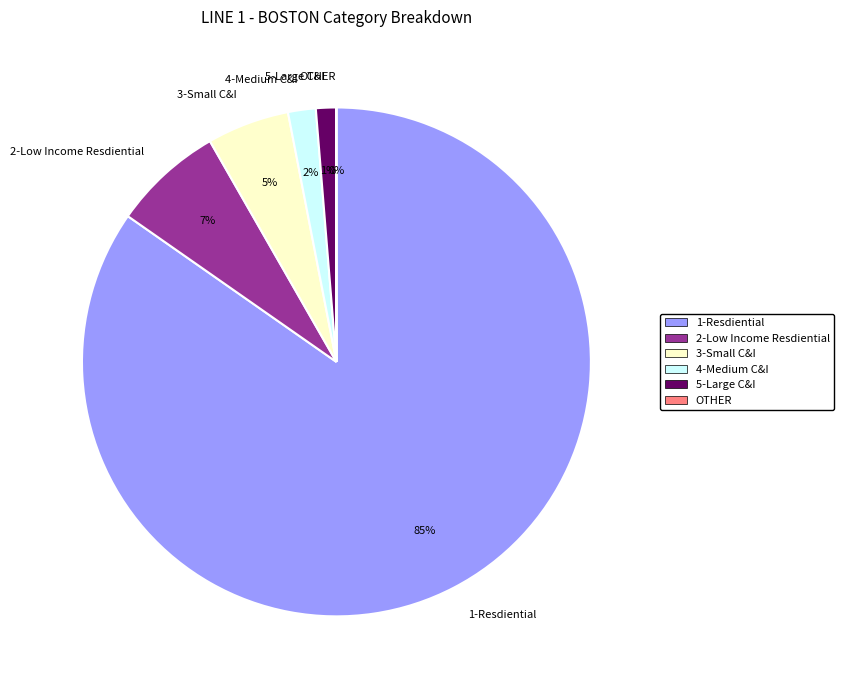

Do 5-Large C&I and 3-Small C&I together represent more than half of the pie?

No